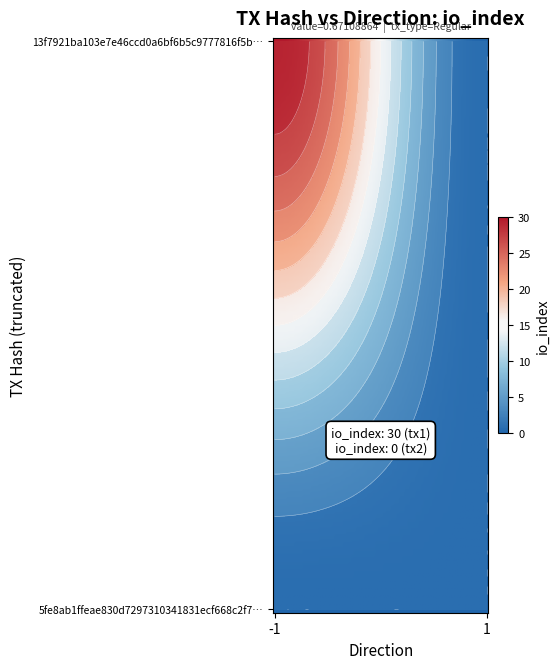

The value of 13f7921ba103e7e46ccd0a6bf6b5c9777816f5b at -1 is 30. True or false?

True